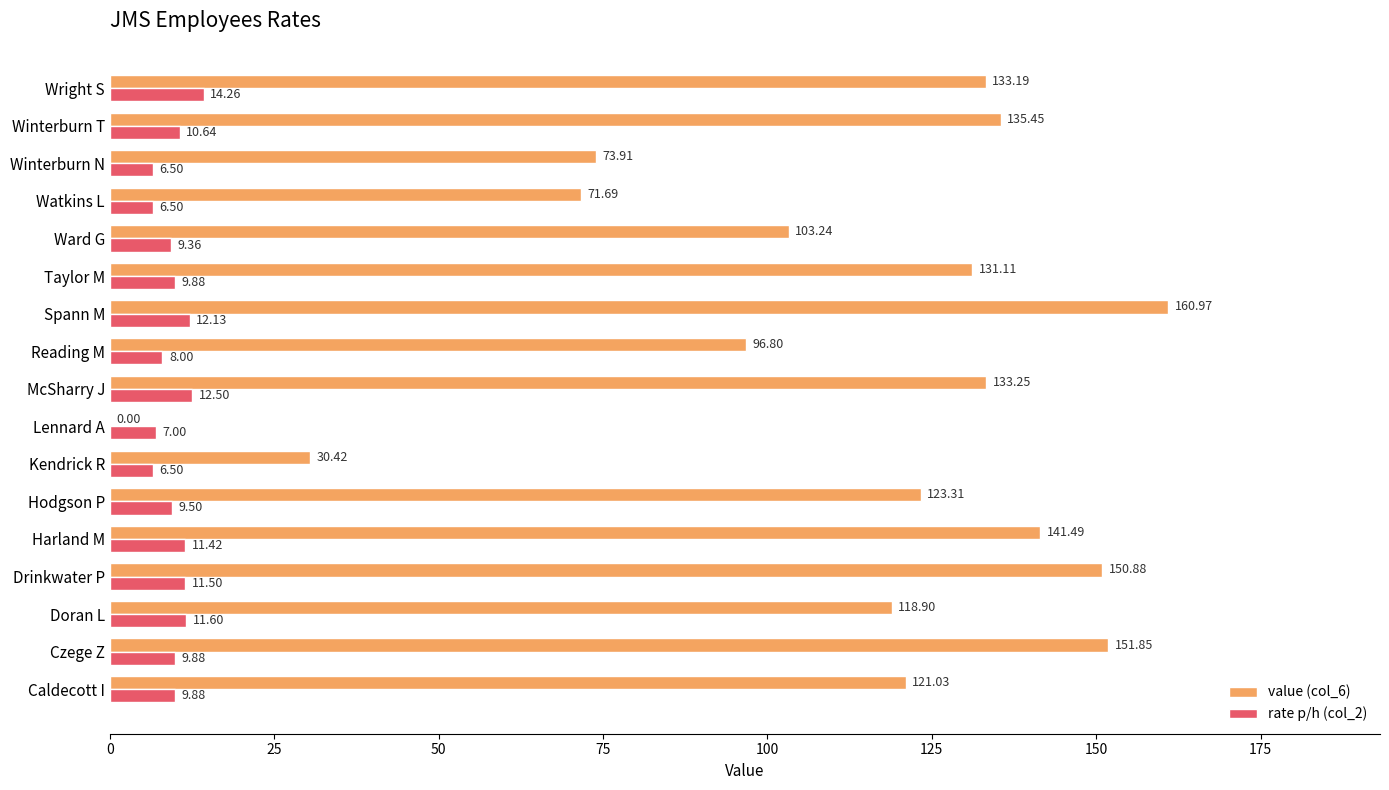

Which series has the largest total across all categories?

value (col_6)